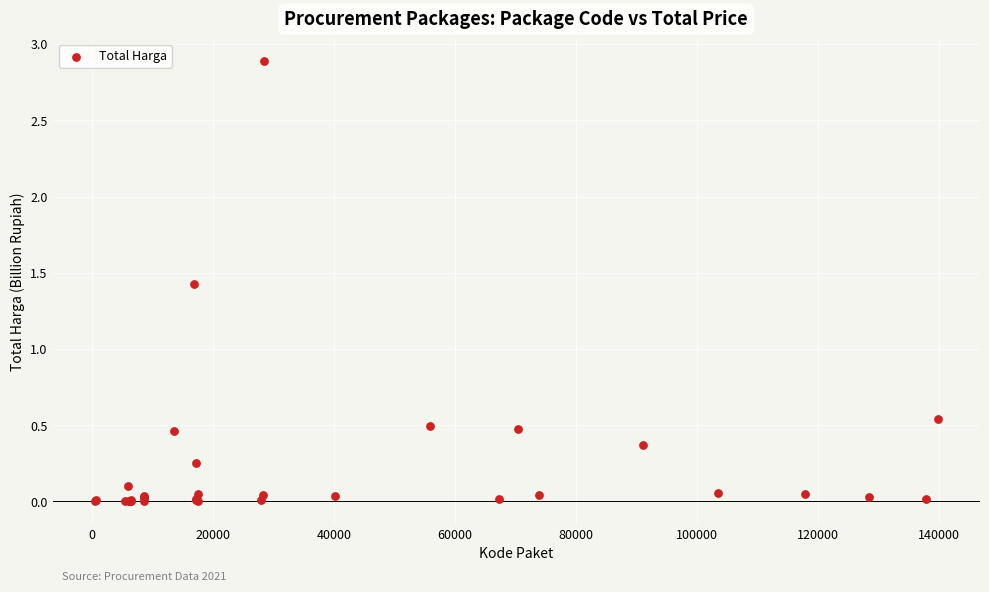

What Y value in the scatter plot is closest to 1?

1.4